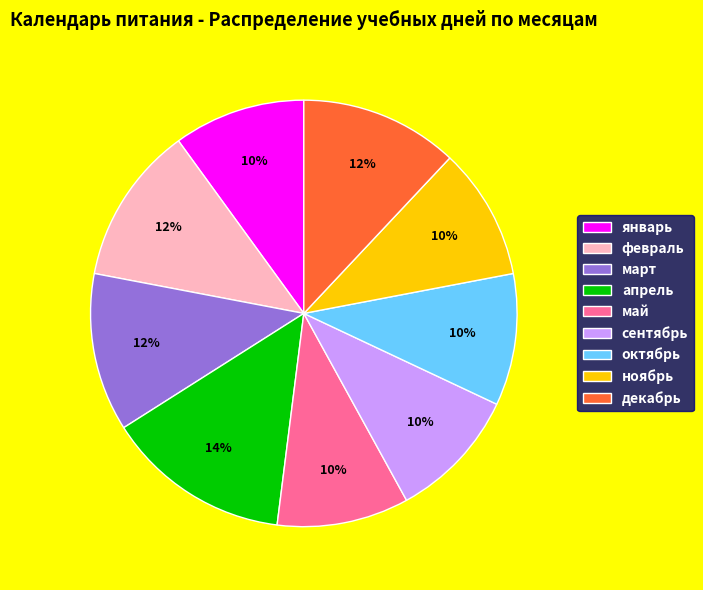

Is the sum of январь and сентябрь greater than half?

No